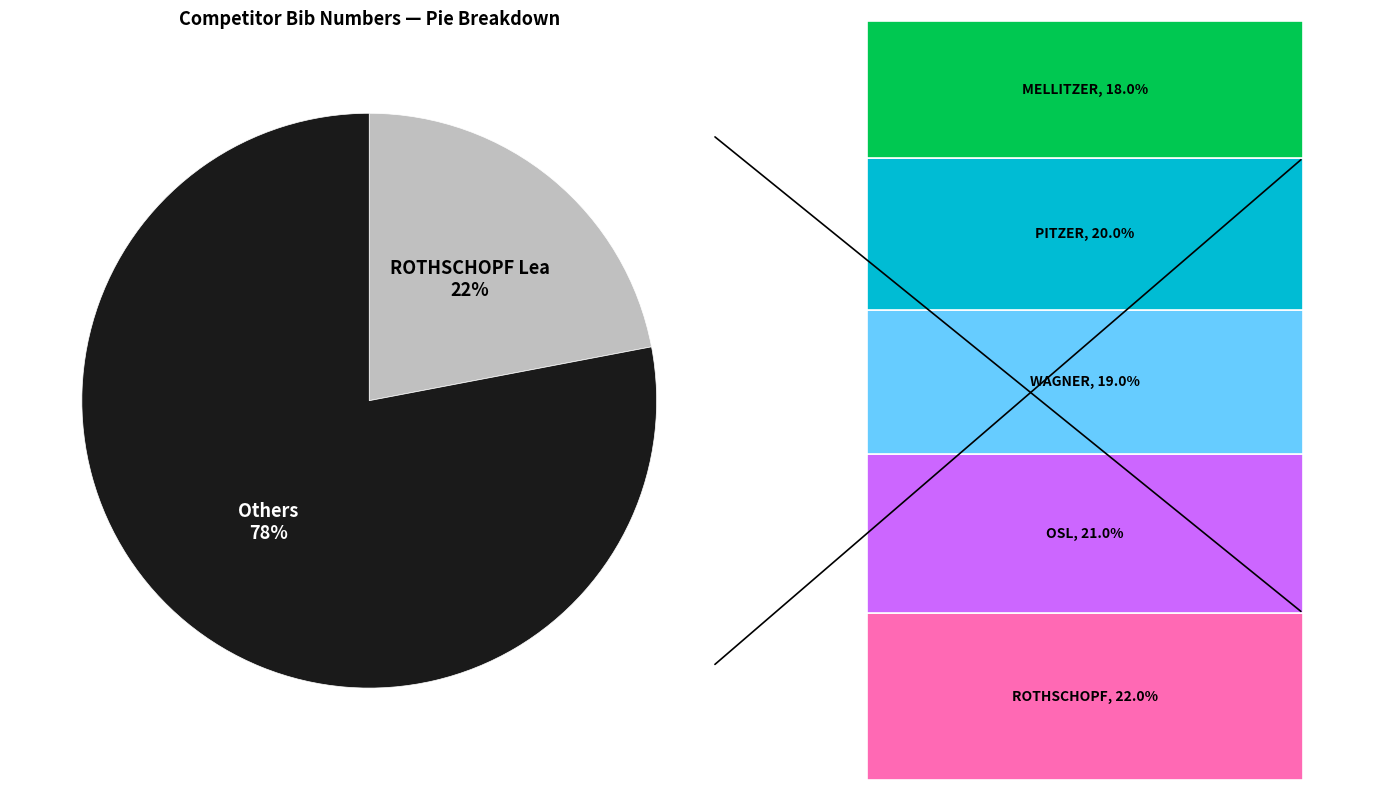

Is there a majority slice in this chart?

Yes